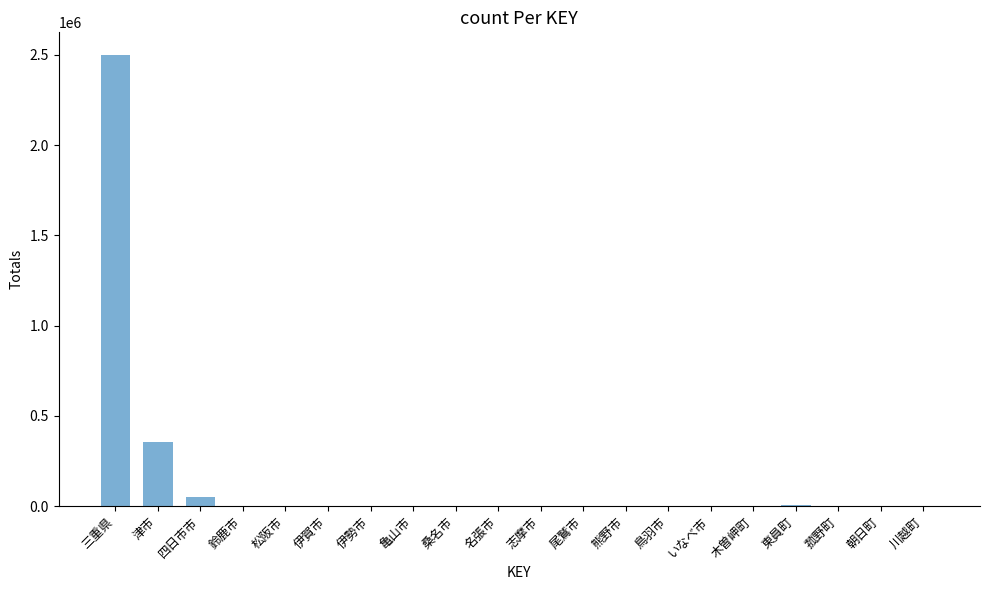

Approximately how many times larger is the value at 伊賀市 compared to 志摩市?

0.4